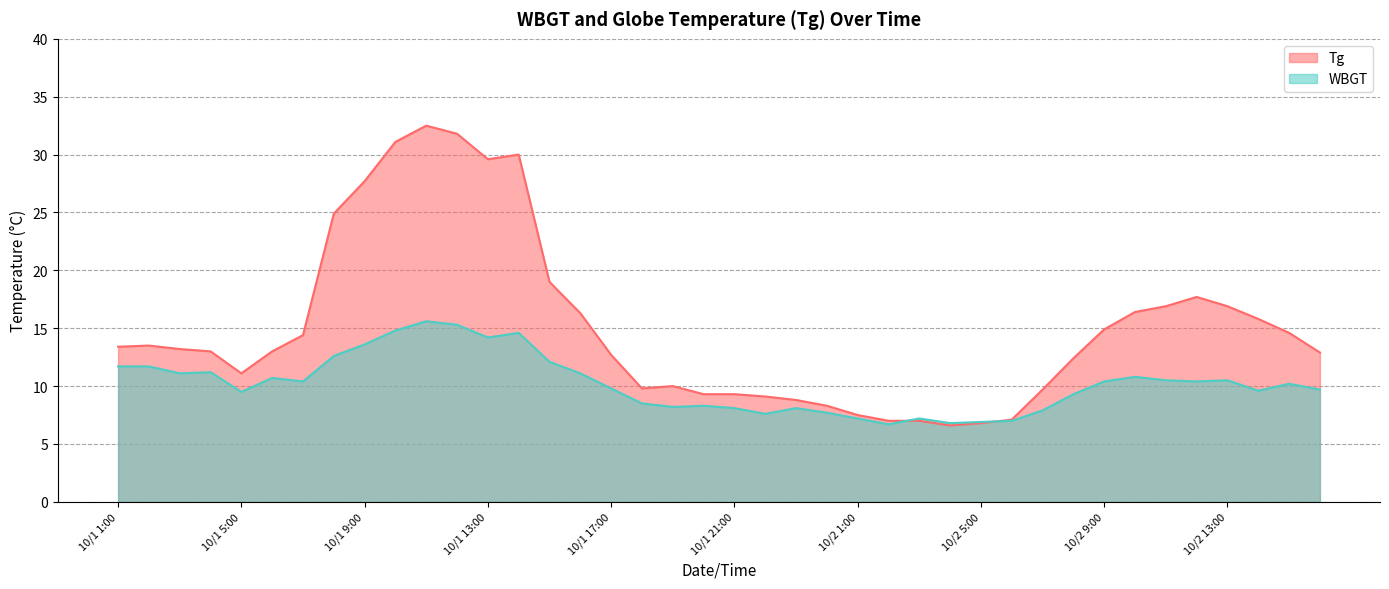

Is it true that WBGT equals 11.7 at 10/1 1:00?

True